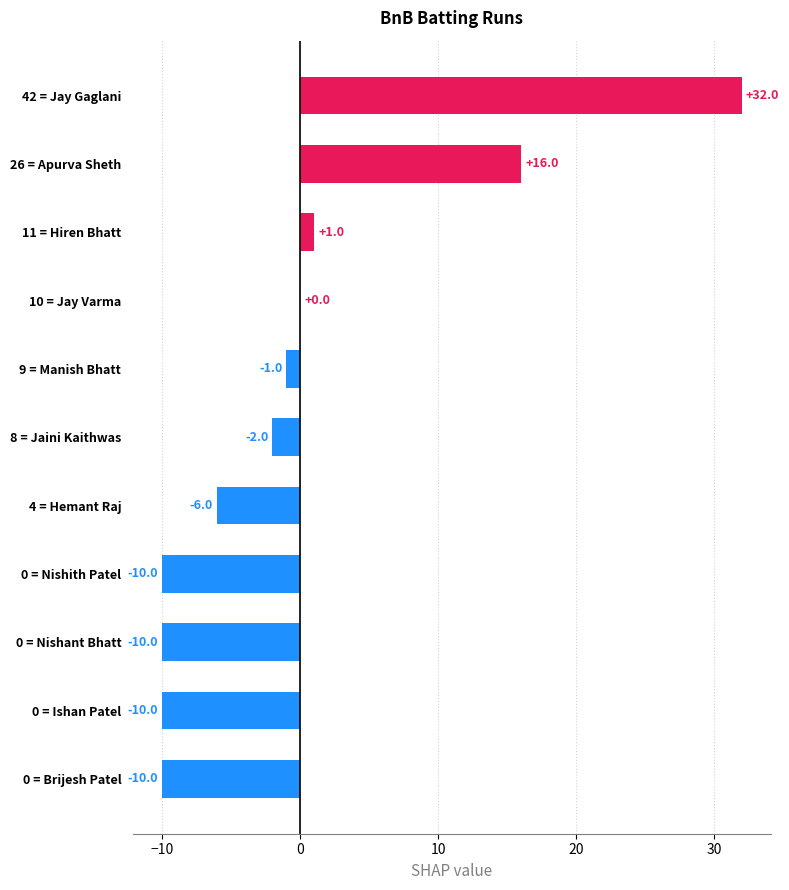

Which label corresponds to the largest value in the chart?

42 = Jay Gaglani